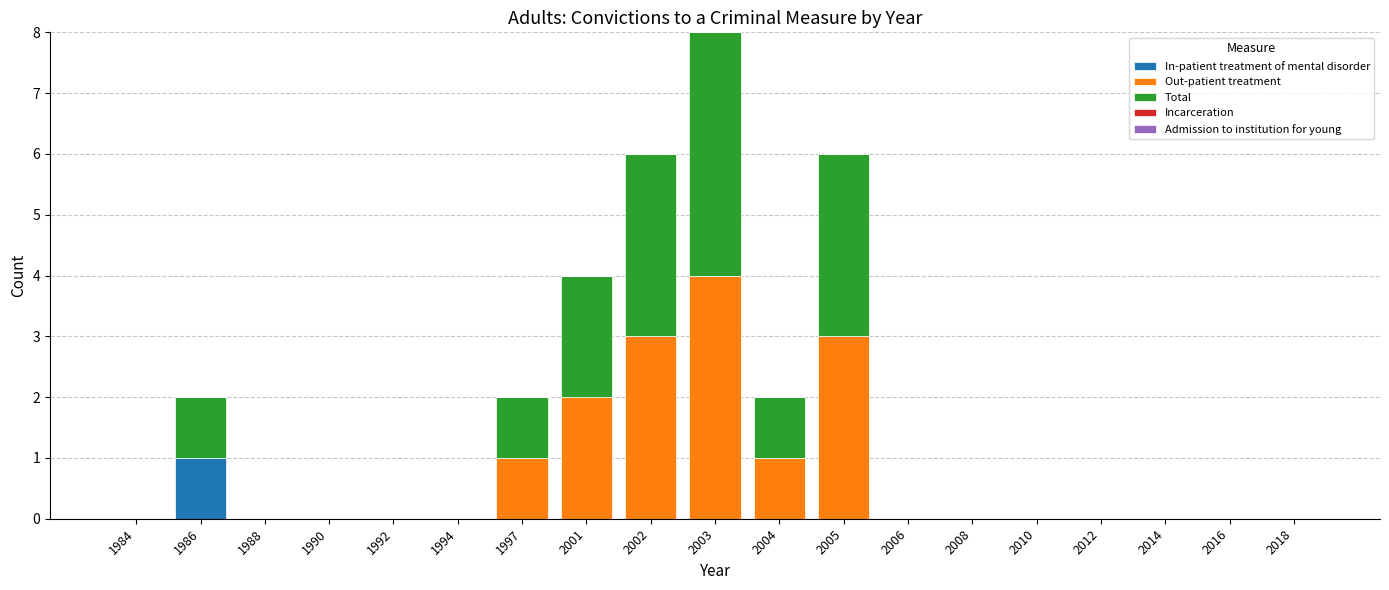

The In-patient treatment of mental disorder series shows 0 at 2012. True or false?

True